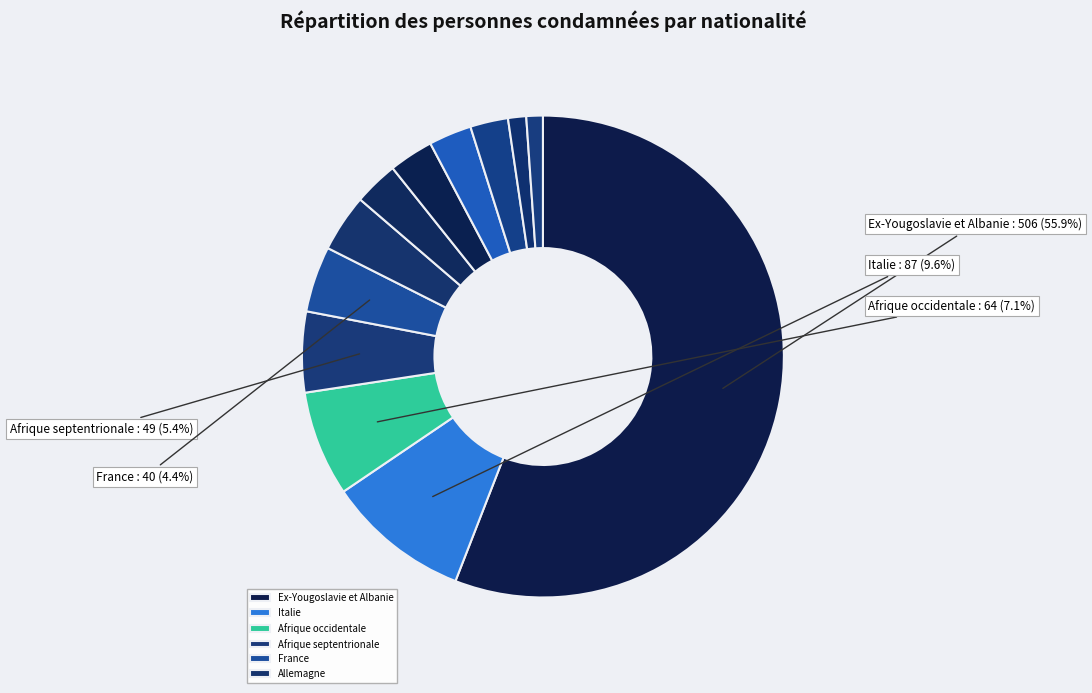

How many slices are in this pie chart?

12